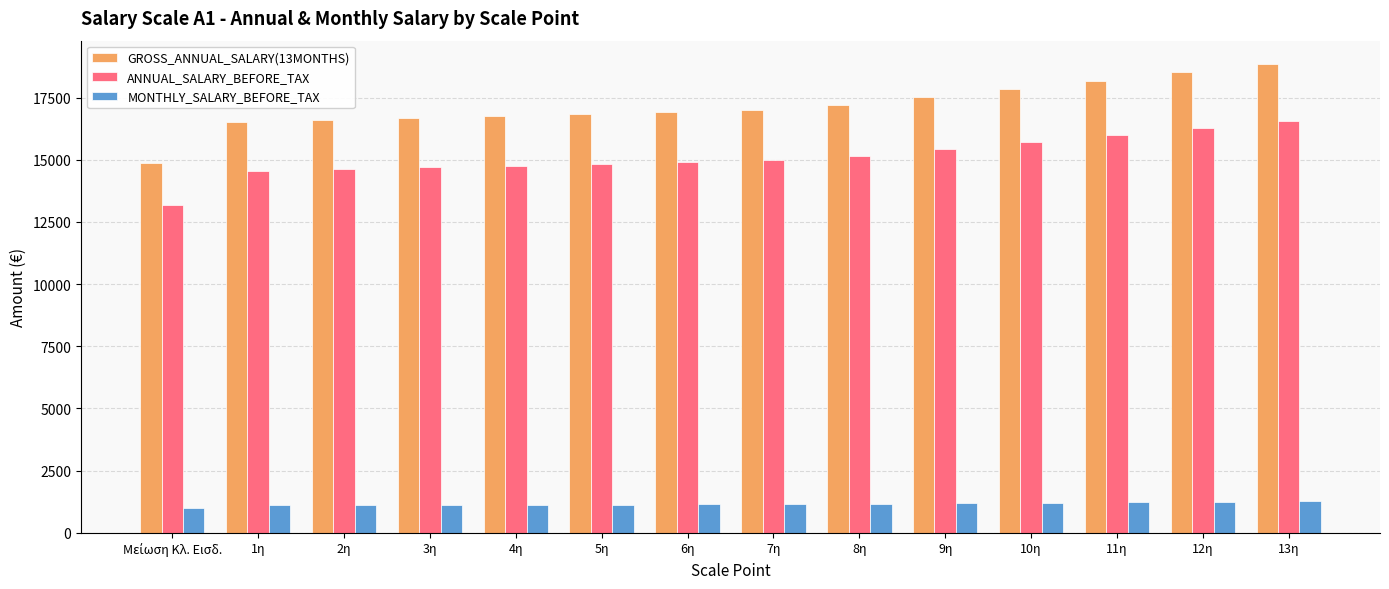

The value of ANNUAL_SALARY_BEFORE_TAX at 3η is 21764.2. True or false?

False